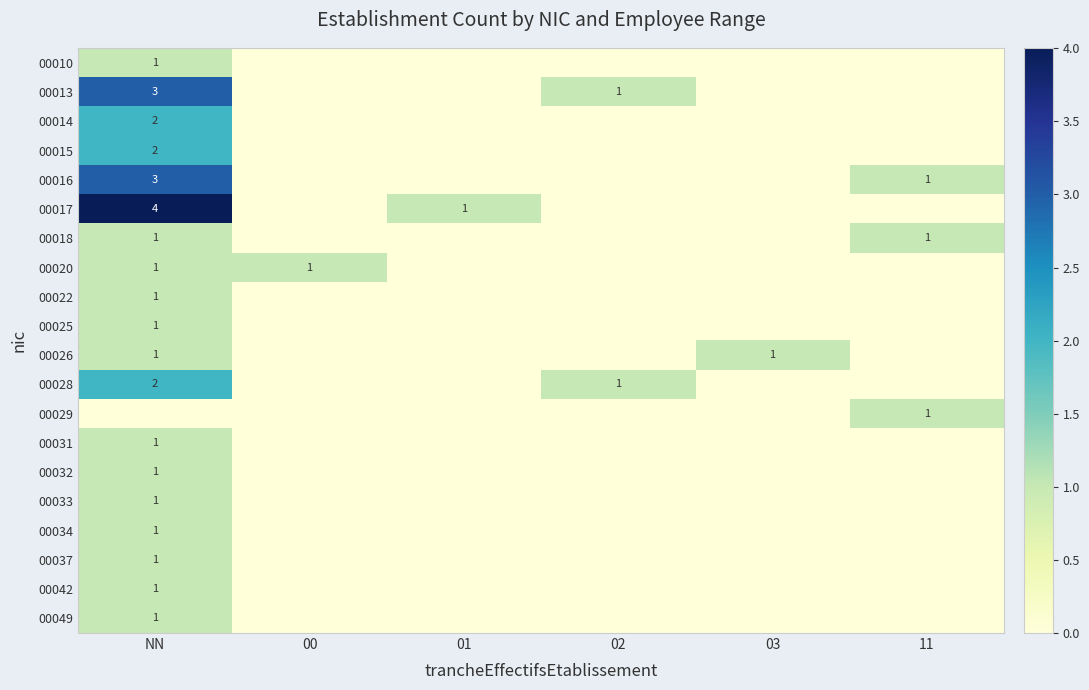

Rank the series at 01 from lowest to highest value.

00010, 00013, 00014, 00015, 00016, 00018, 00020, 00022, 00025, 00026, 00028, 00029, 00031, 00032, 00033, 00034, 00037, 00042, 00049, 00017